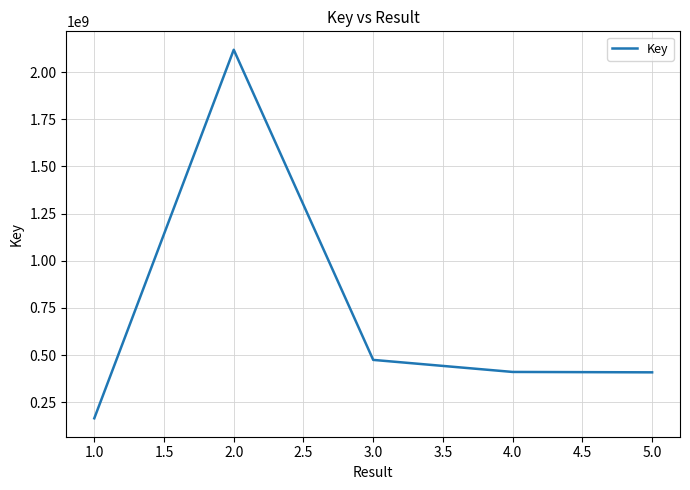

What is the smallest value displayed?

165395967